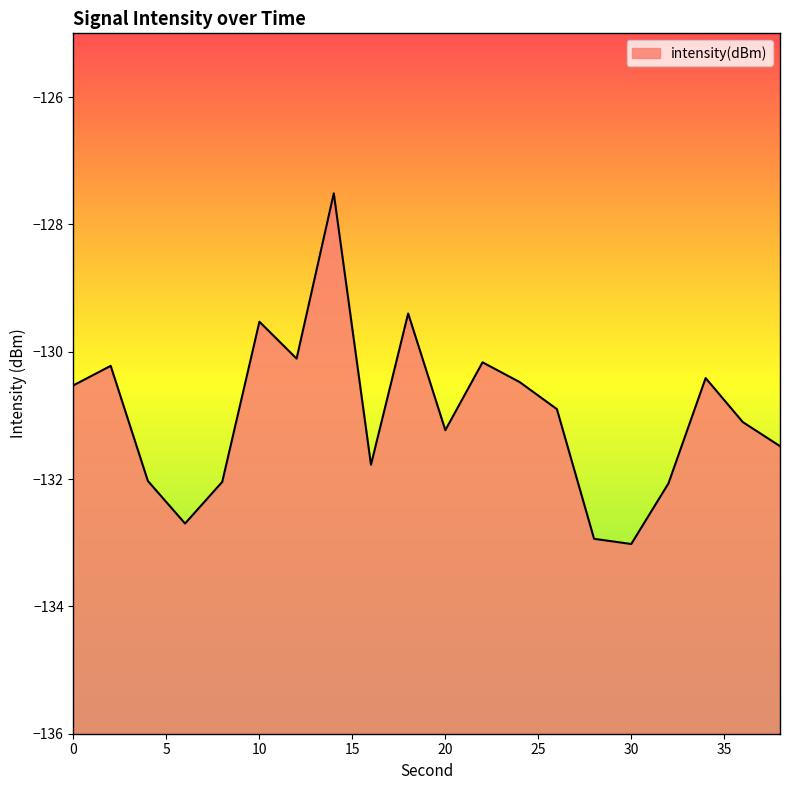

True or false: there are more than 0 points higher than both neighbors.

True